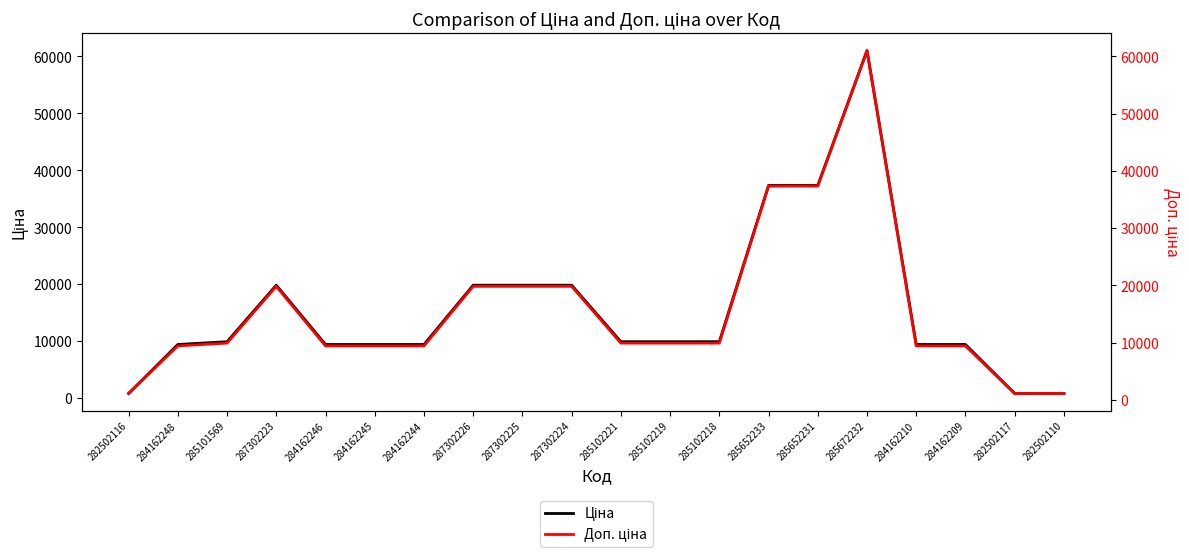

What is the label of the 19th point from the right?

284162248